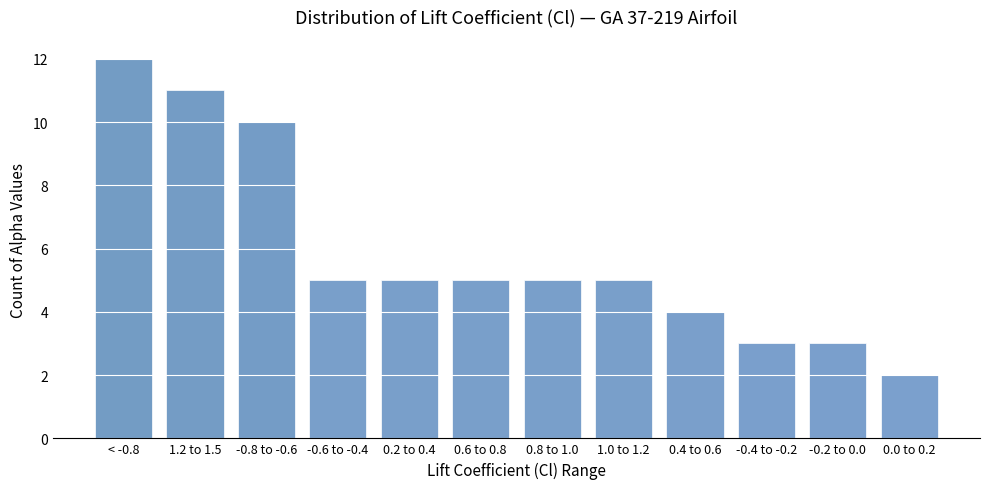

Reading right to left, transcribe all the data shown in this chart.

2	3	3	4	5	5	5	5	5	10	11	12